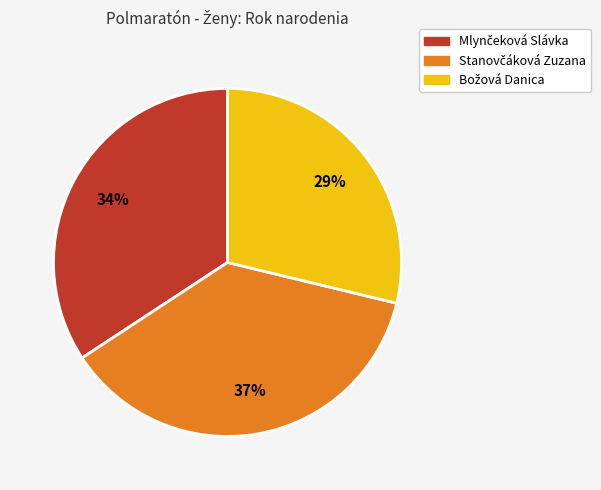

To the nearest percent, what is the difference between the largest and smallest slice percentages?

8%